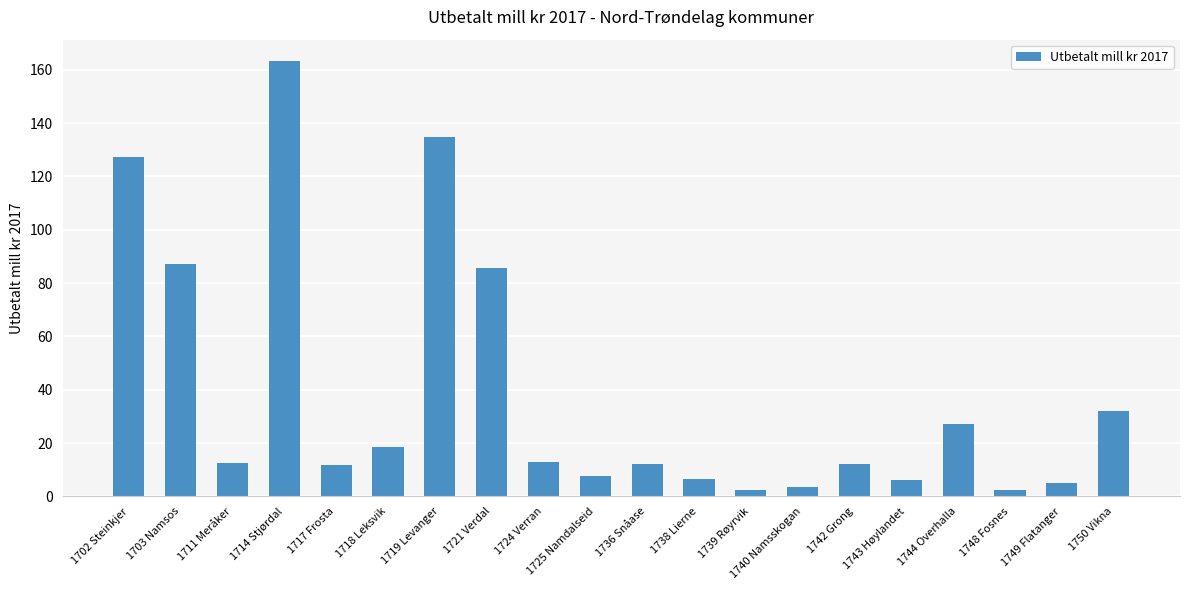

The chart shows a value of 12.8 at 1724 Verran. True or false?

True